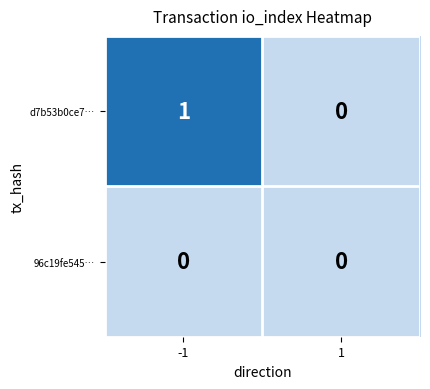

Reading left to right, what are all the values shown in this chart?

d7b53b0ce7…: 1	0
96c19fe545…: 0	0